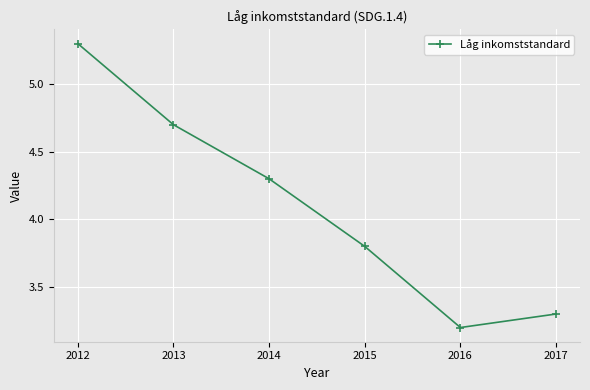

List the labels in order of value, largest first.

2012, 2013, 2014, 2015, 2017, 2016